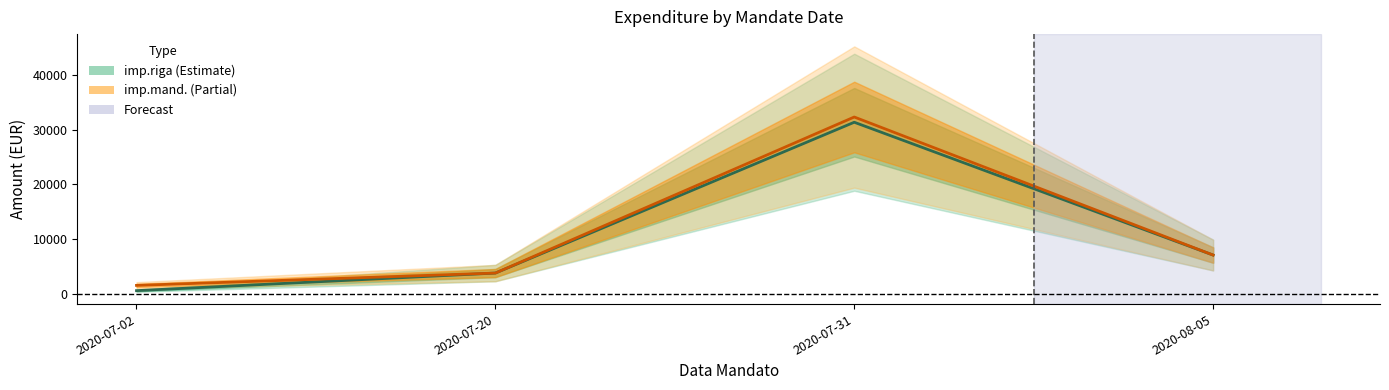

Does the chart have visible grid lines?

No